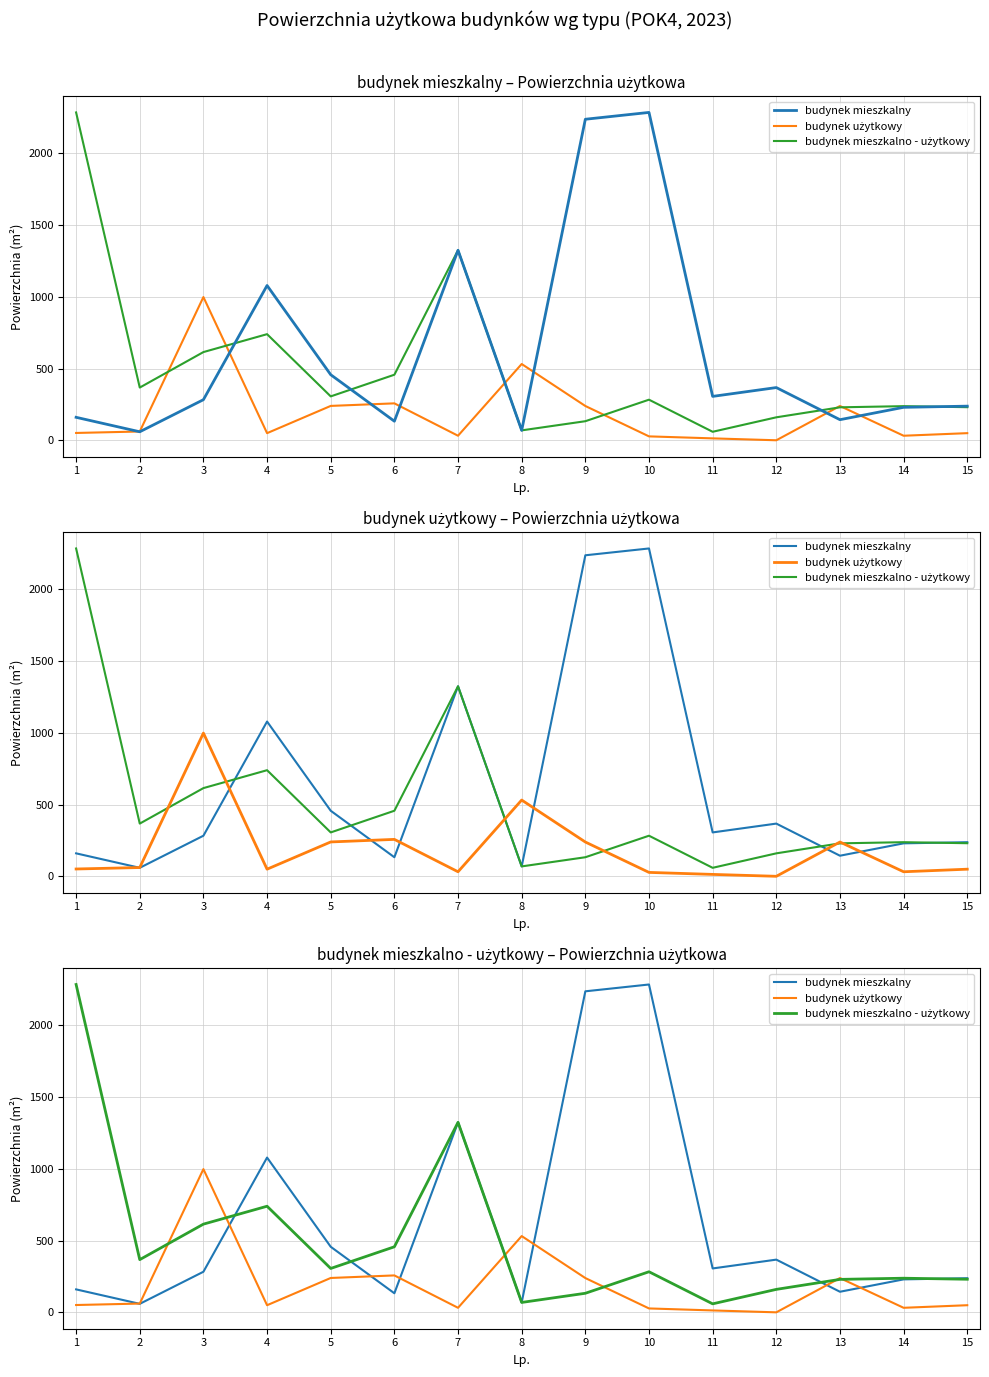

What are all the series names shown in the legend?

budynek mieszkalny, budynek użytkowy, budynek mieszkalno - użytkowy